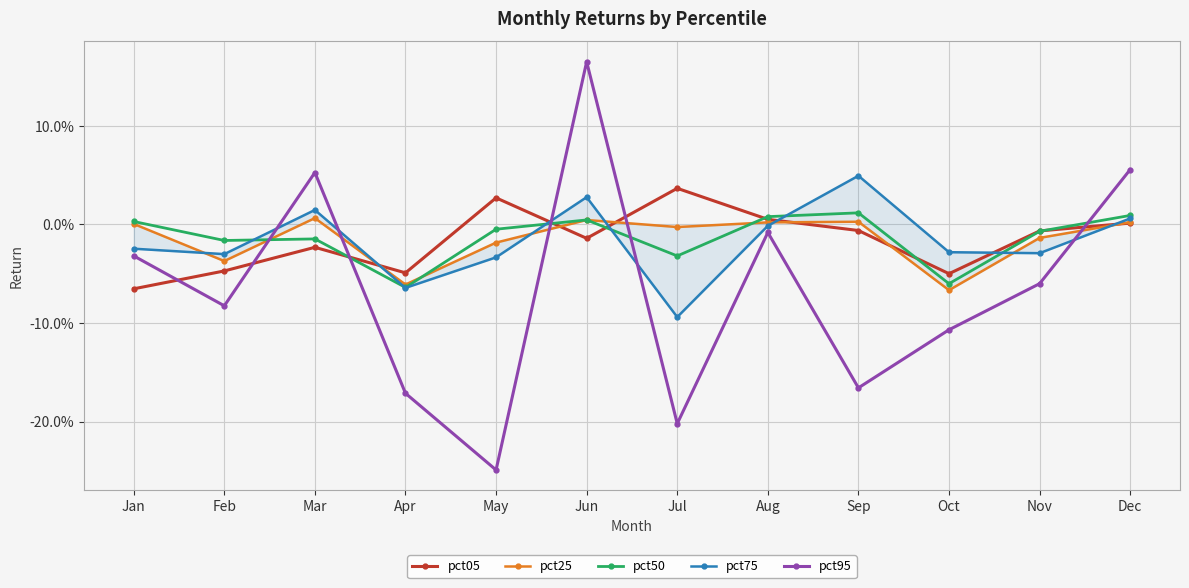

How many data points in pct95 are less than 0?

9